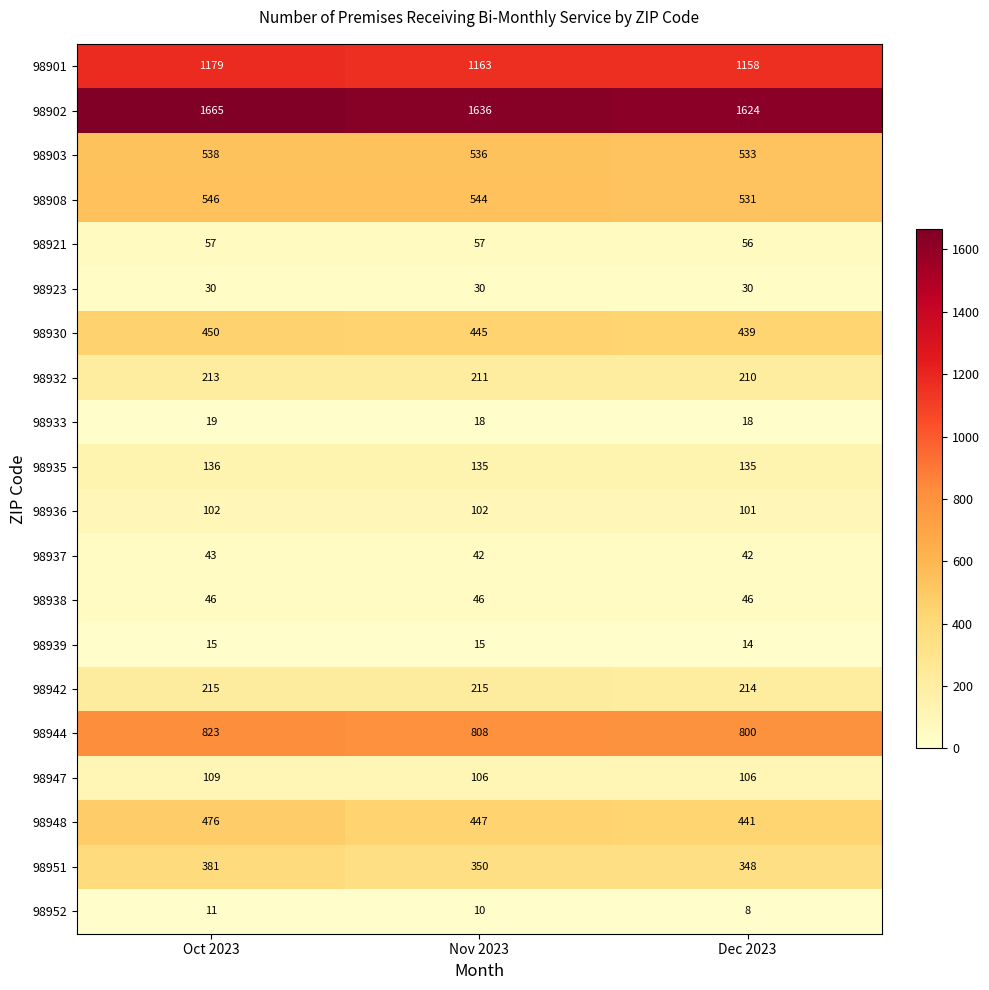

What is the maximum value shown in the chart?

1665